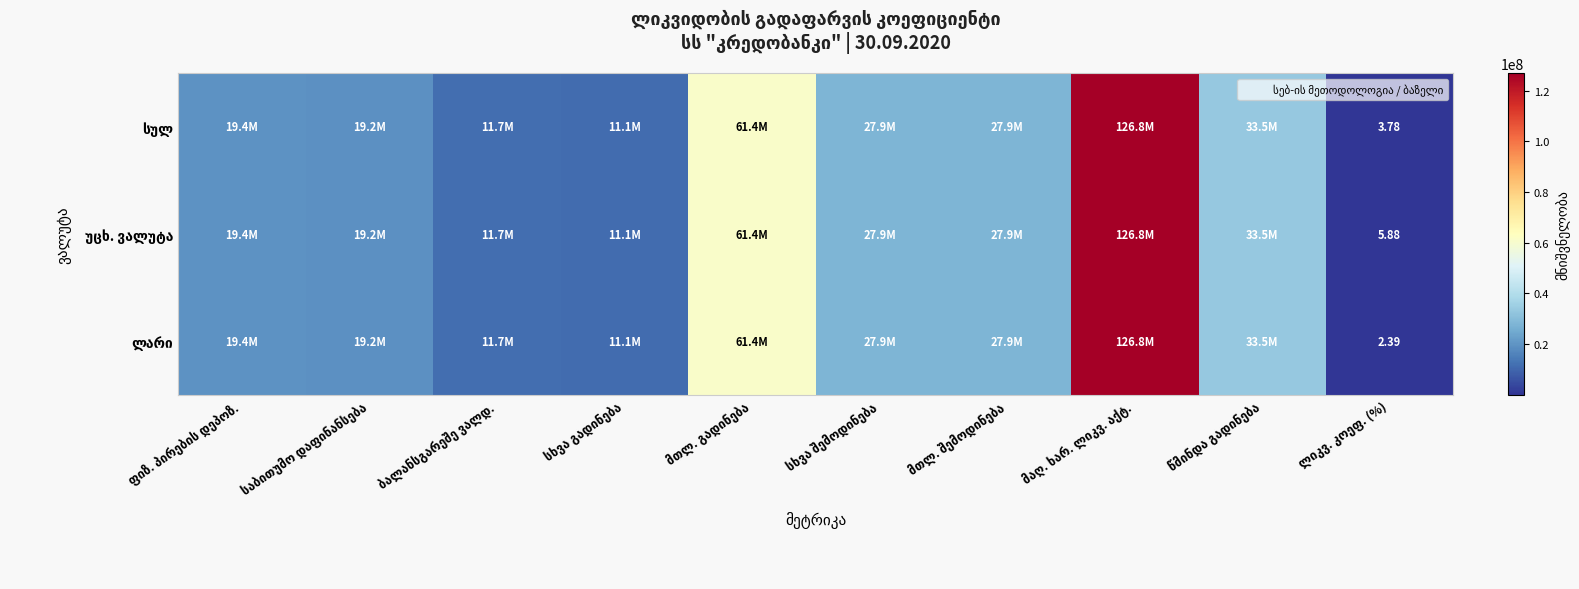

The უცხ. ვალუტა series shows 27861658.6 at სხვა შემოდინება. True or false?

True